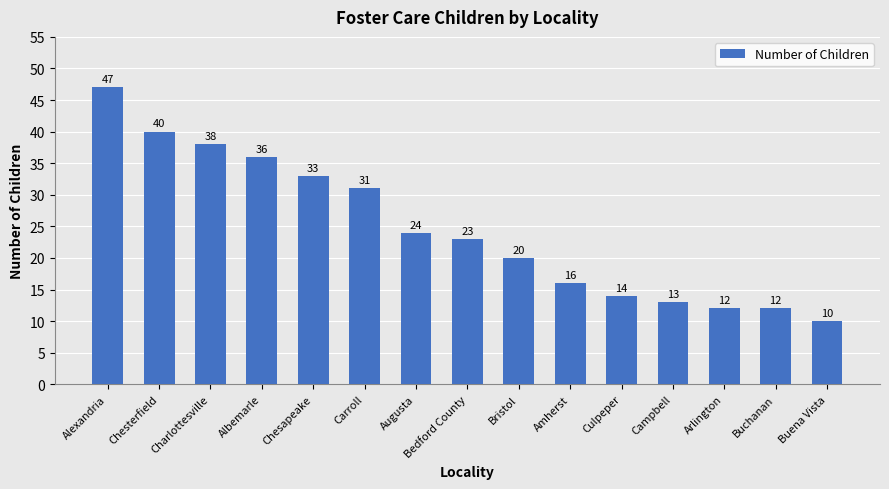

What is the sum of the values at Culpeper and Campbell?

27